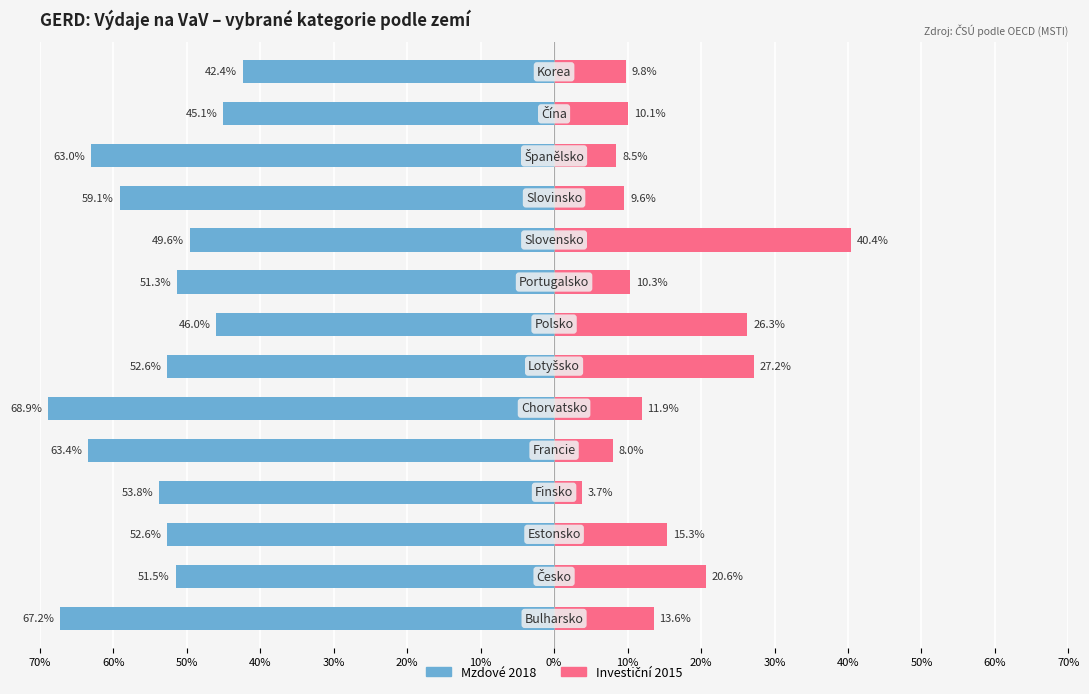

Is it true that Mzdové 2018 equals -67.2 at 70%?

True